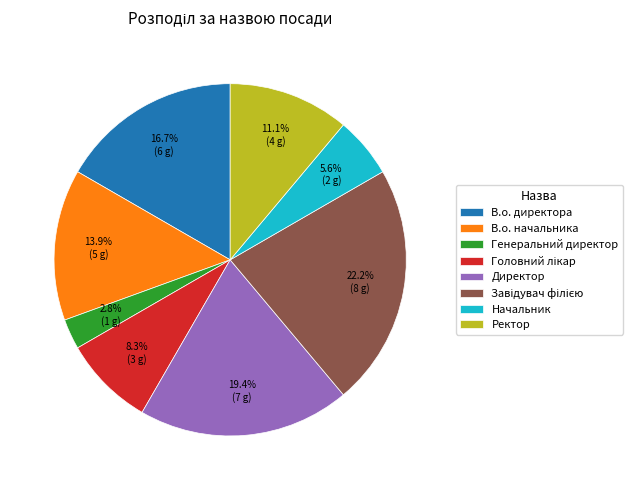

What is the smallest slice in the pie chart?

Генеральний директор